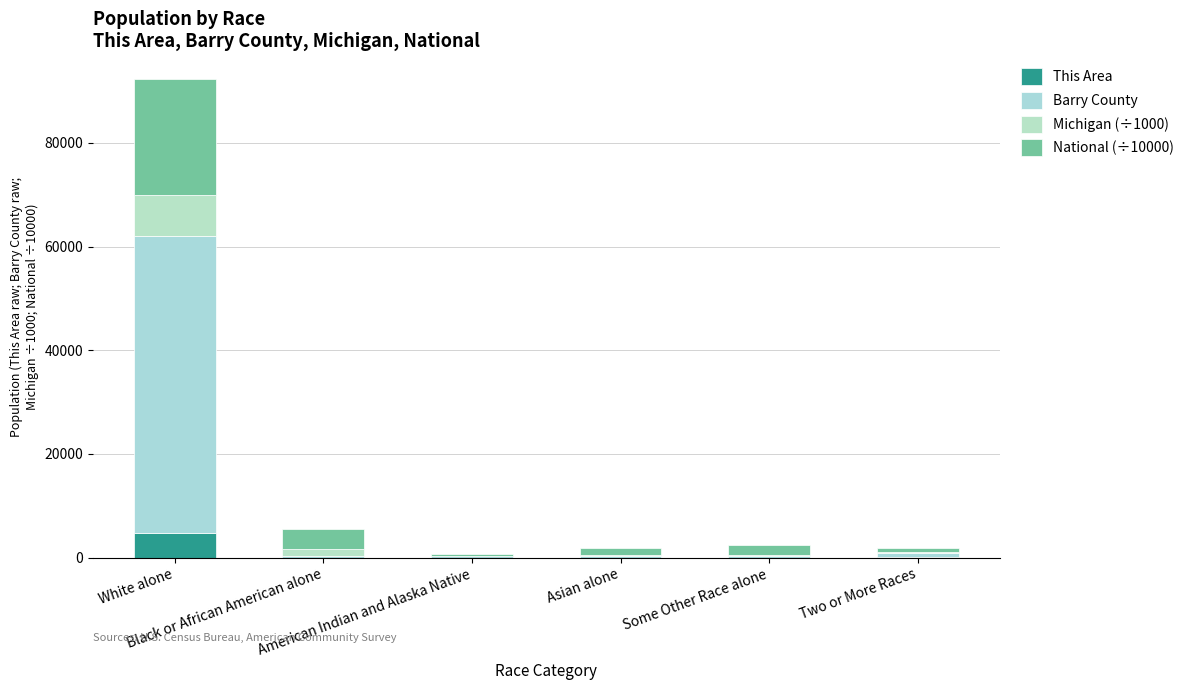

How many distinct data groups are displayed?

4